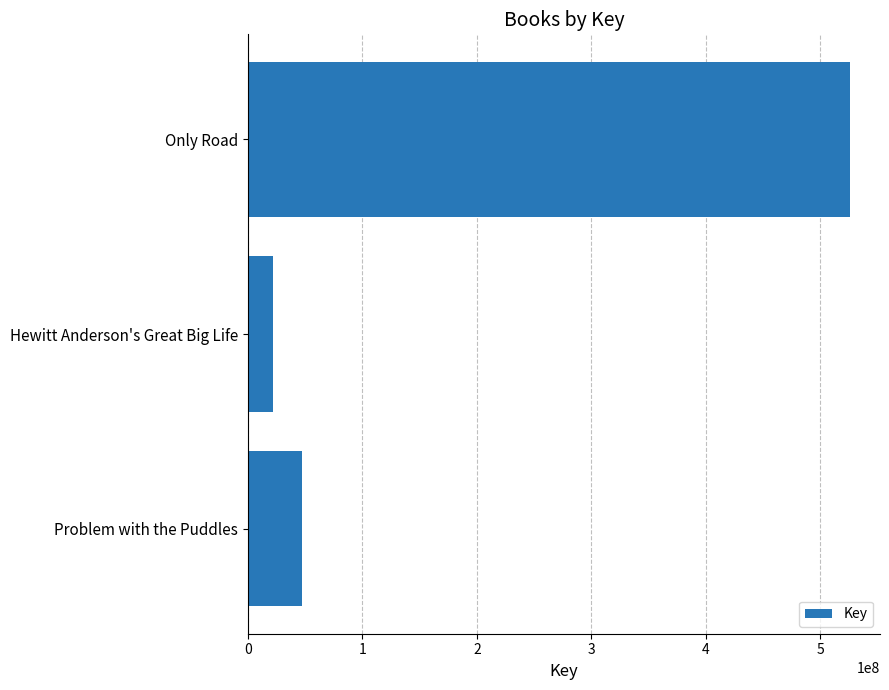

Reading top to bottom, list all the values displayed in this chart.

525939431	21813772	47309664